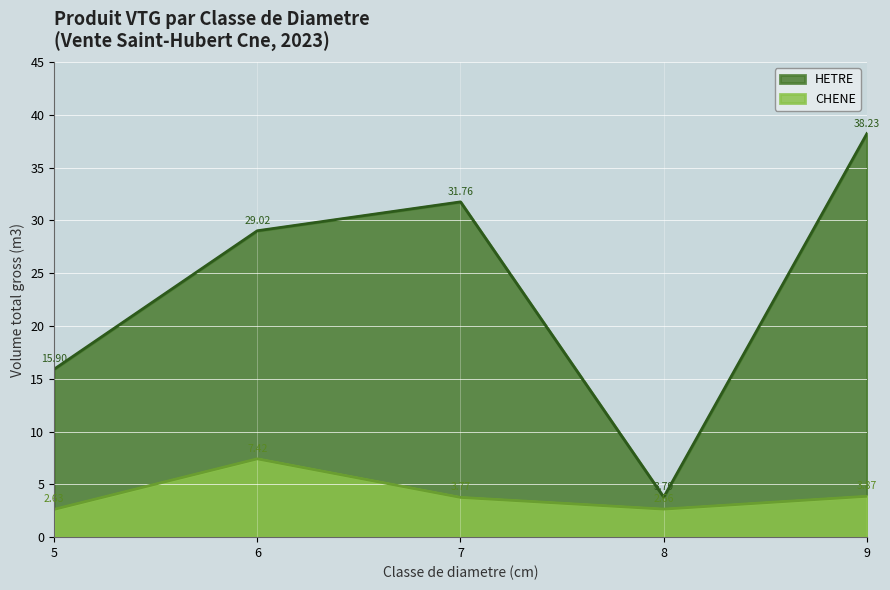

What is the total value across all series at 5?

18.5